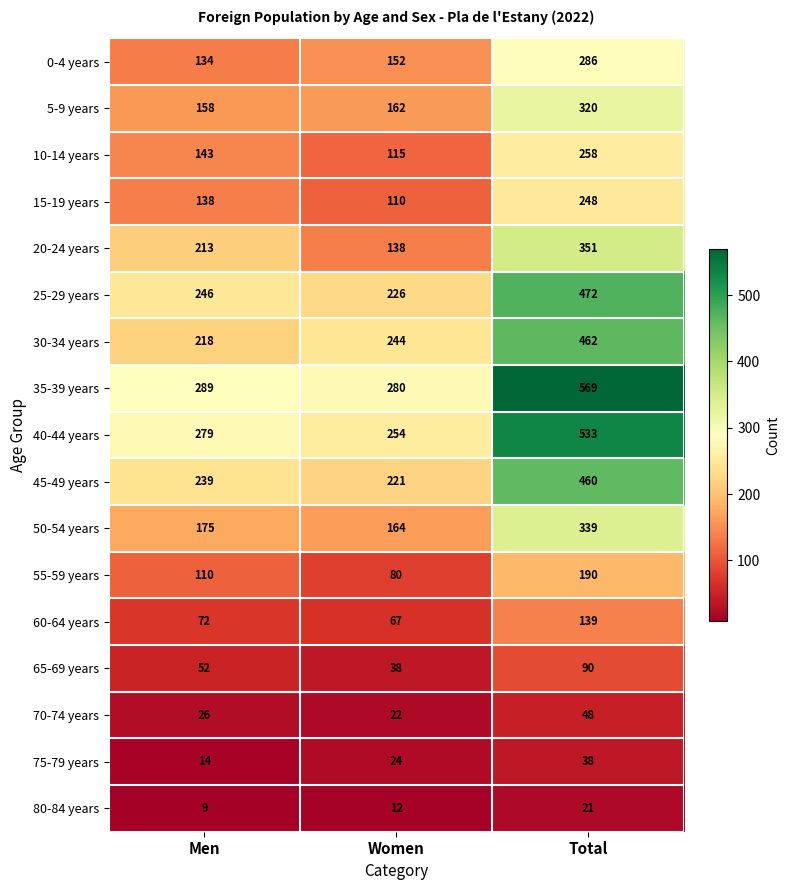

At how many categories does at least one series exceed 98?

3